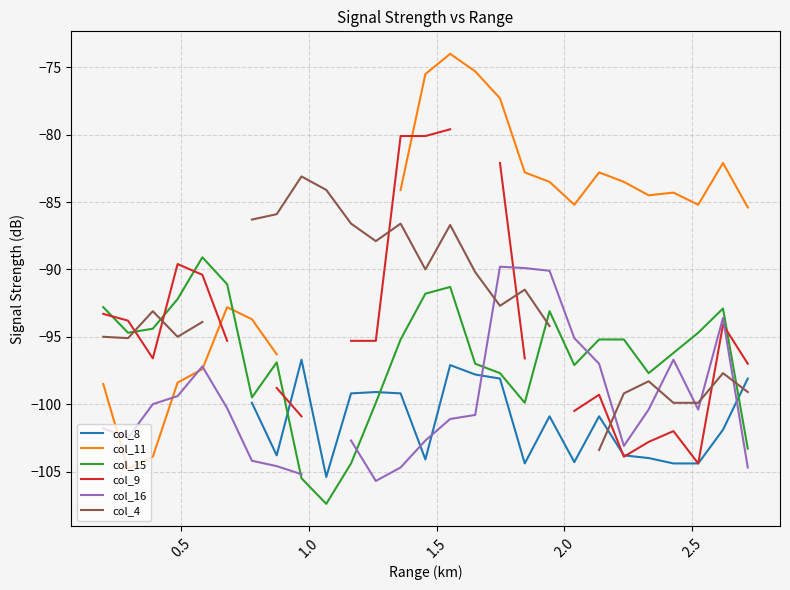

In col_15, how many points are lower than both neighbors (excluding endpoints)?

6